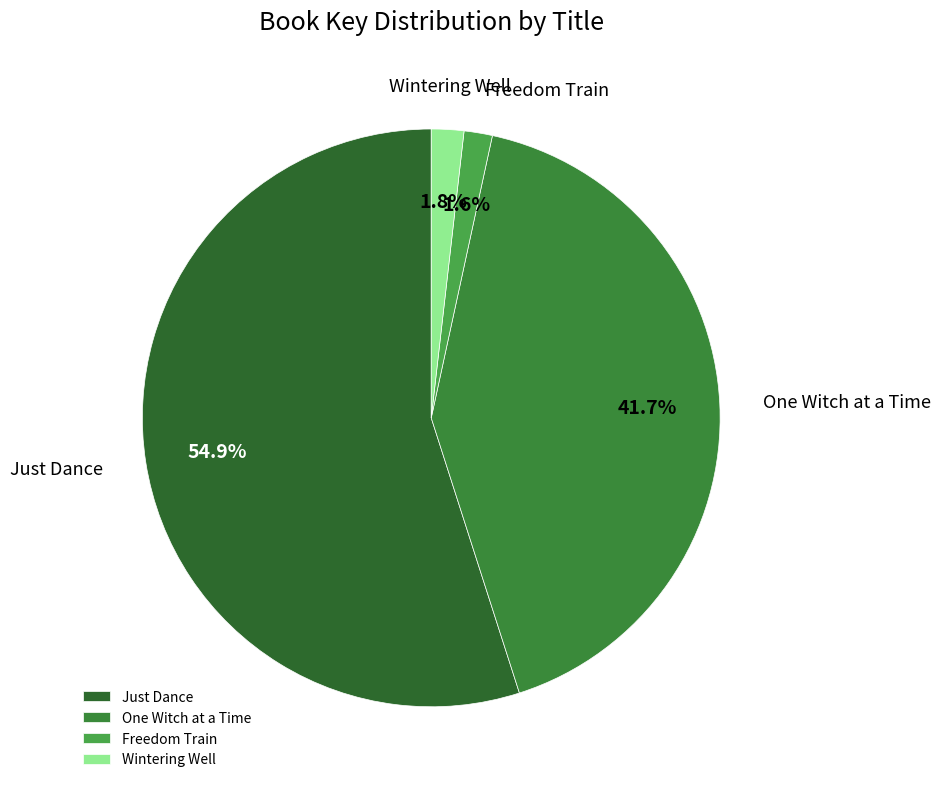

To the nearest percent, what is the difference between the One Witch at a Time and Wintering Well slice percentages?

40%